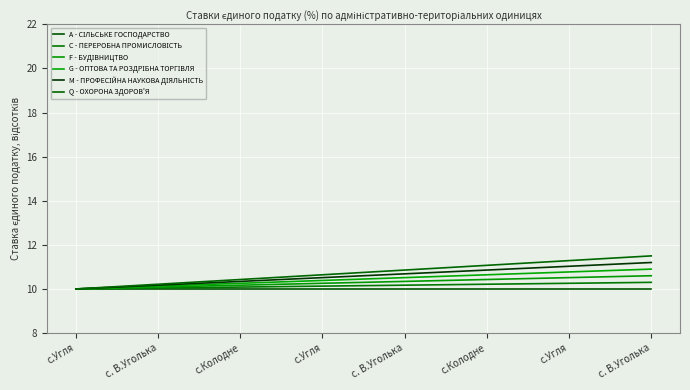

Does the chart display data point markers on the line(s)?

No